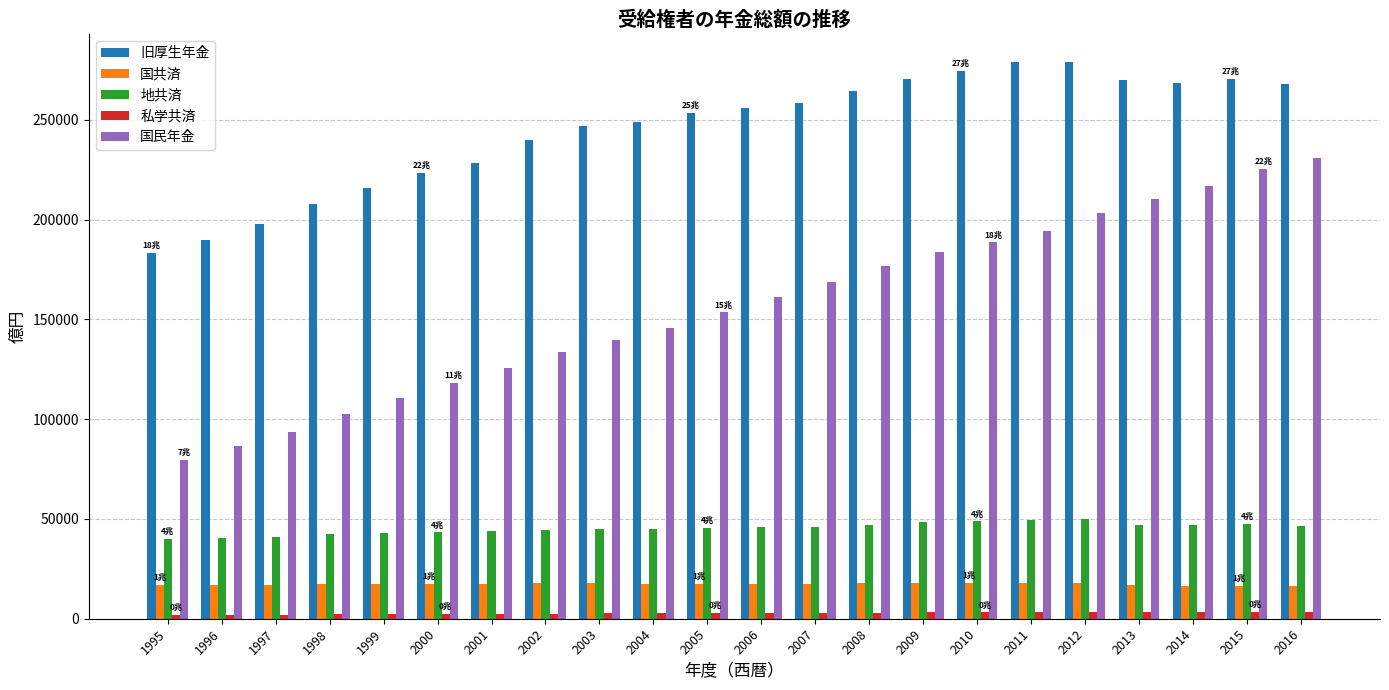

The 国民年金 series shows 183568 at 2009. True or false?

True